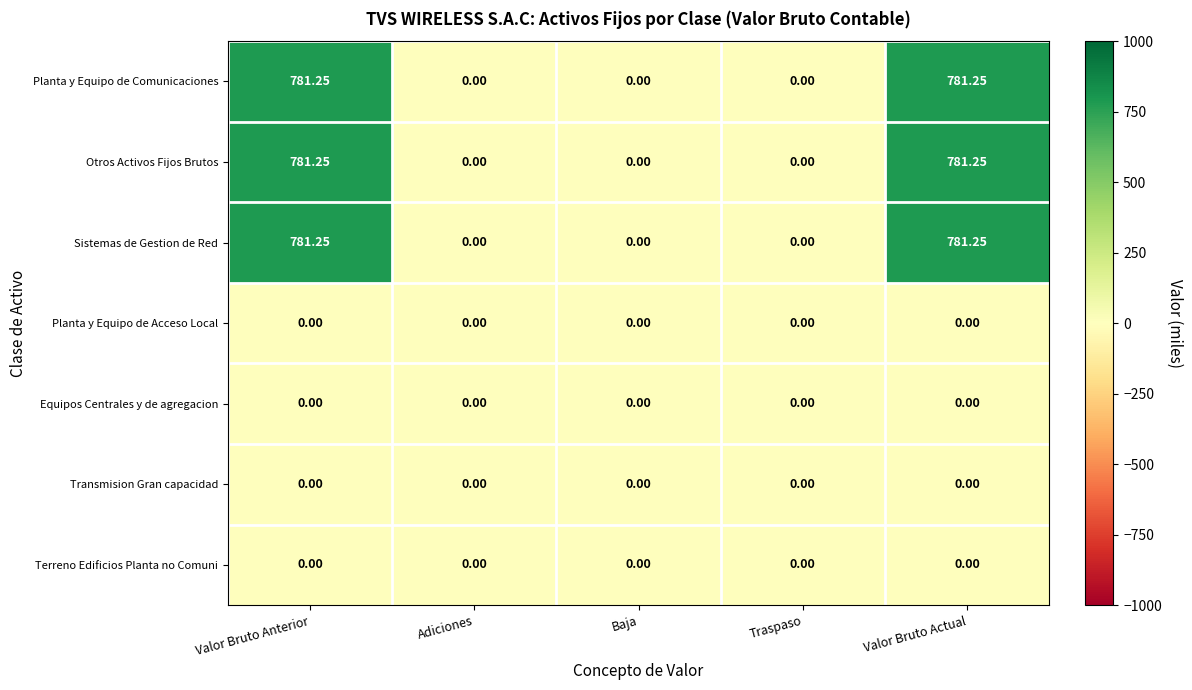

Is the value of Transmision Gran capacidad at Adiciones greater than the value of Otros Activos Fijos Brutos at Valor Bruto Anterior?

No